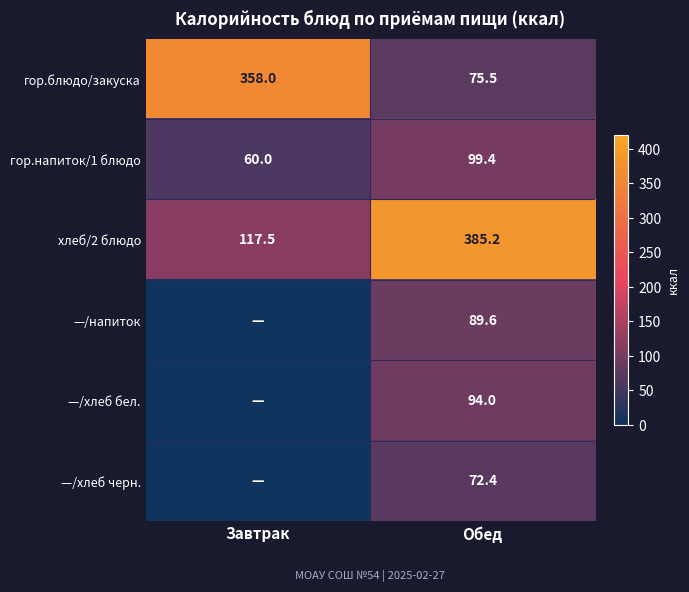

The value of гор.напиток/1 блюдо at Обед is 140.3. True or false?

False